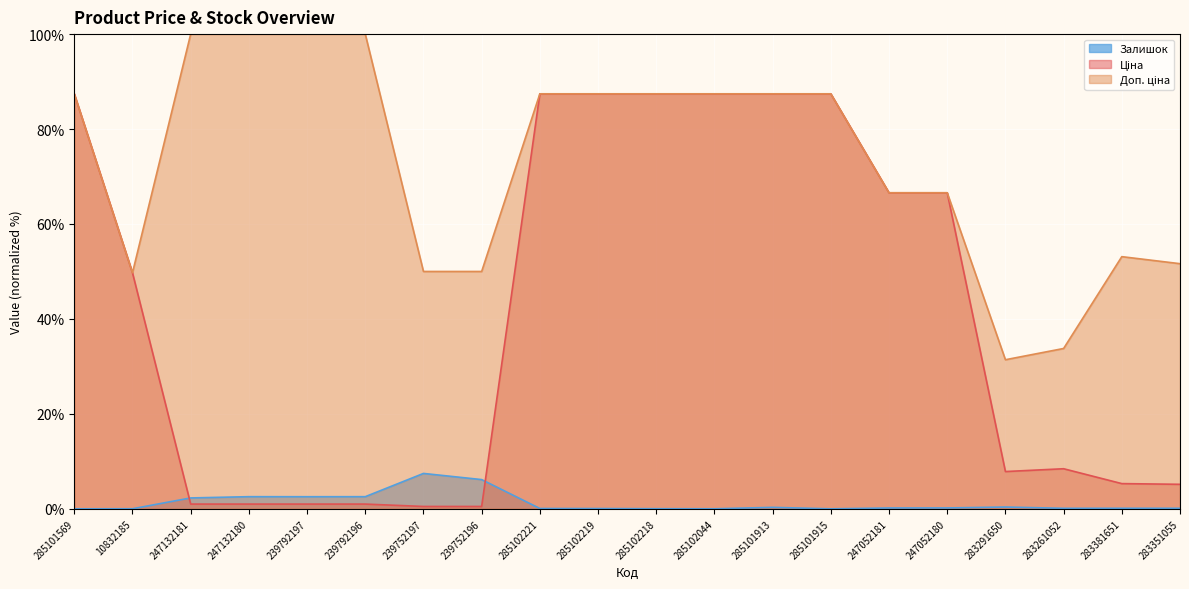

Rank the series at 285102219 from highest to lowest value.

Ціна, Доп. ціна, Залишок